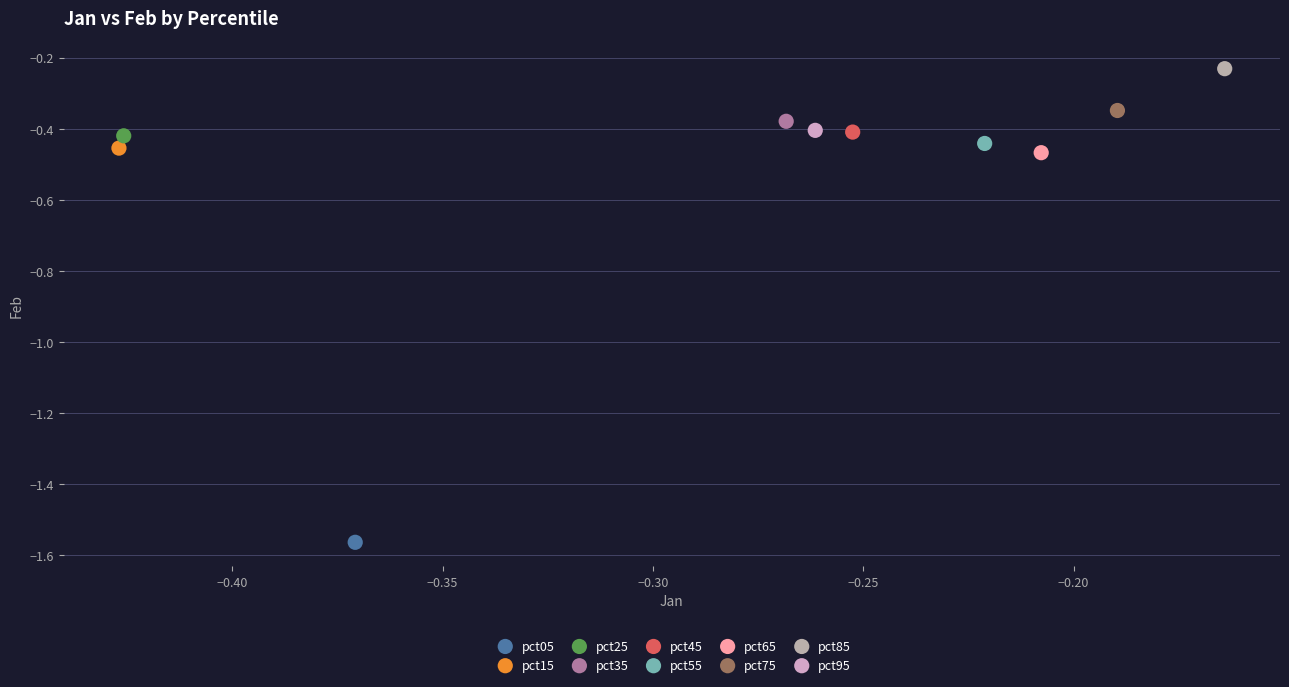

Which series contains the lowest Y value?

pct05